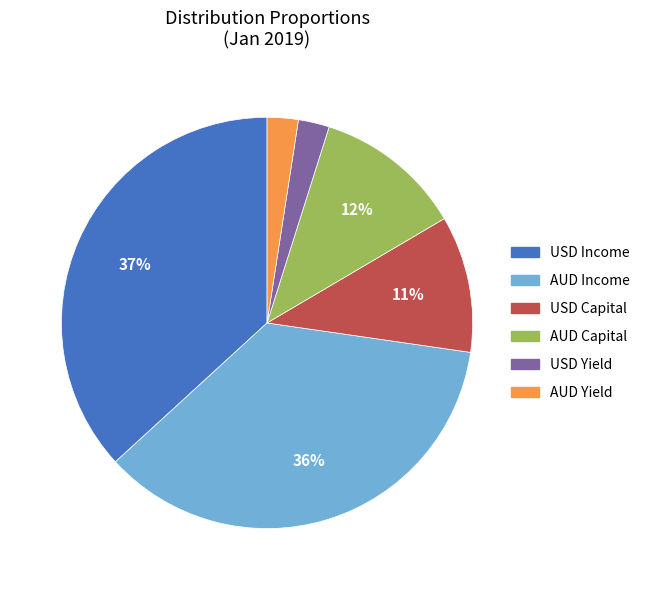

Does any single category account for the majority?

No